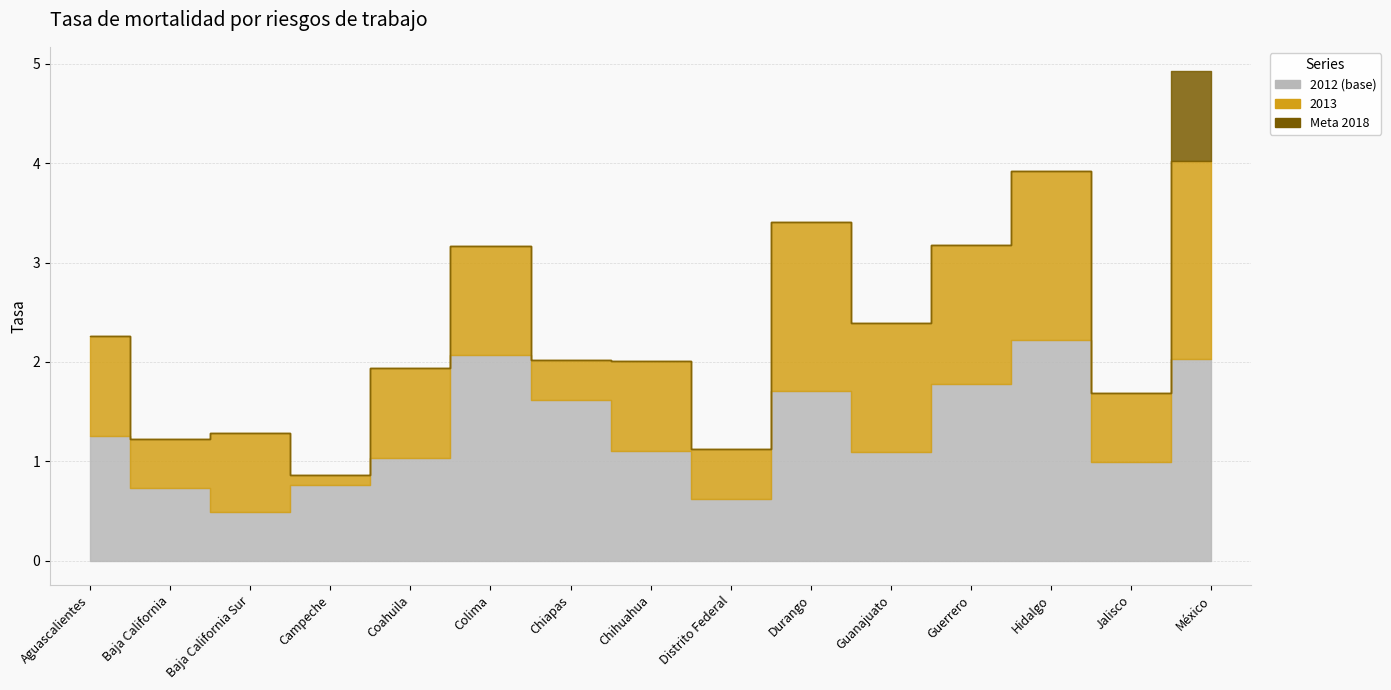

What is the greatest value displayed?

2.2